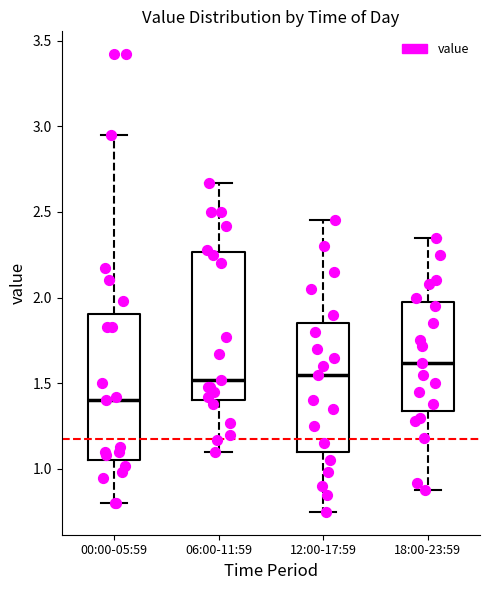

Reading left to right, transcribe this box plot: for each box, give where its median line is, the range the box spans, and where its two whiskers end, as read against the y-axis. The values are not printed on the chart, so give them approximately, as read against the axis.

00:00-05:59: median 1.40, box 1.05 to 1.90, whiskers 0.80 to 2.95
06:00-11:59: median 1.50, box 1.40 to 2.25, whiskers 1.10 to 2.65
12:00-17:59: median 1.55, box 1.10 to 1.85, whiskers 0.75 to 2.45
18:00-23:59: median 1.60, box 1.35 to 2.00, whiskers 0.90 to 2.35